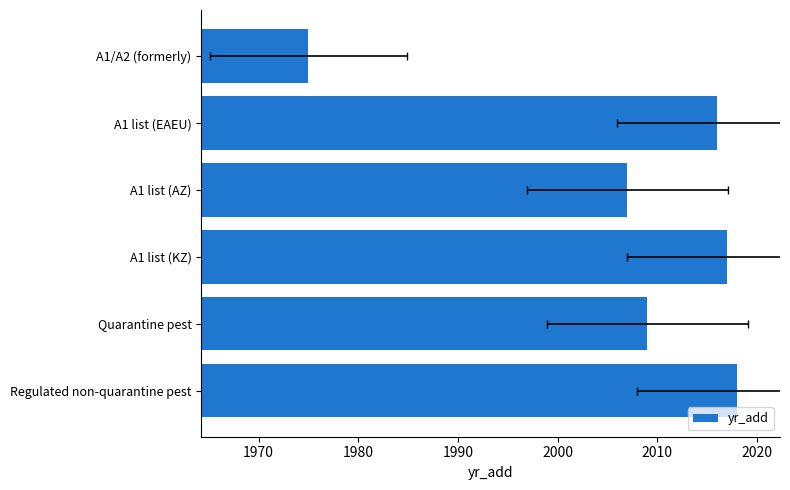

Does the chart contain any negative values?

No